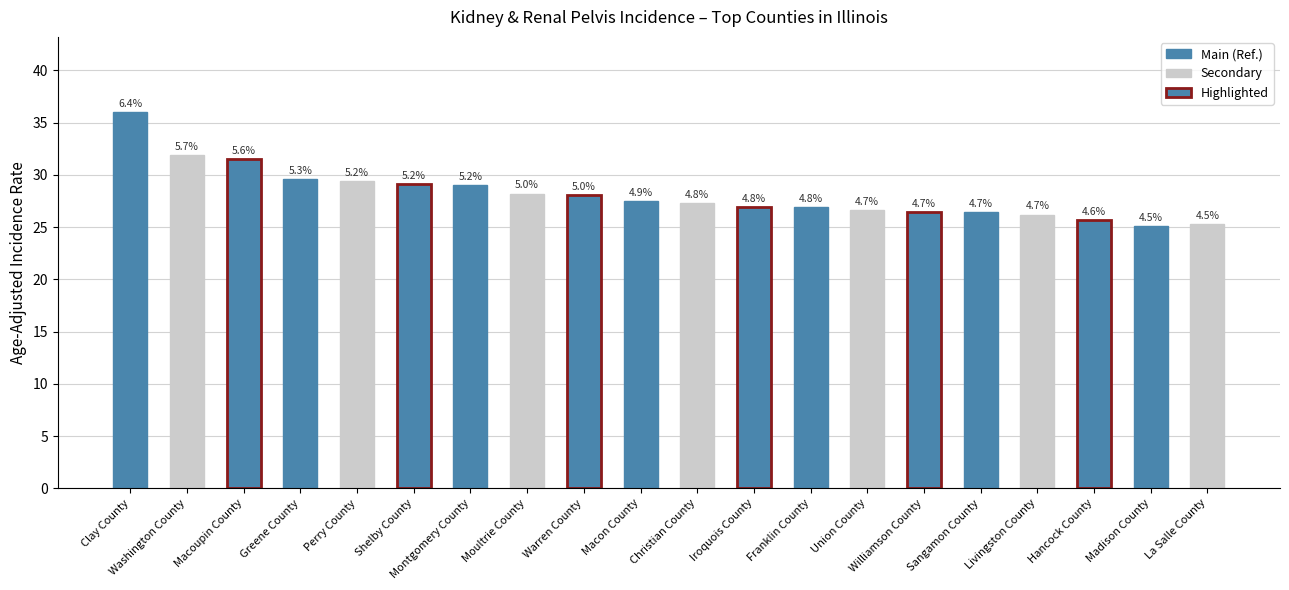

What is the sum of the values at La Salle County and Hancock County?

51.0